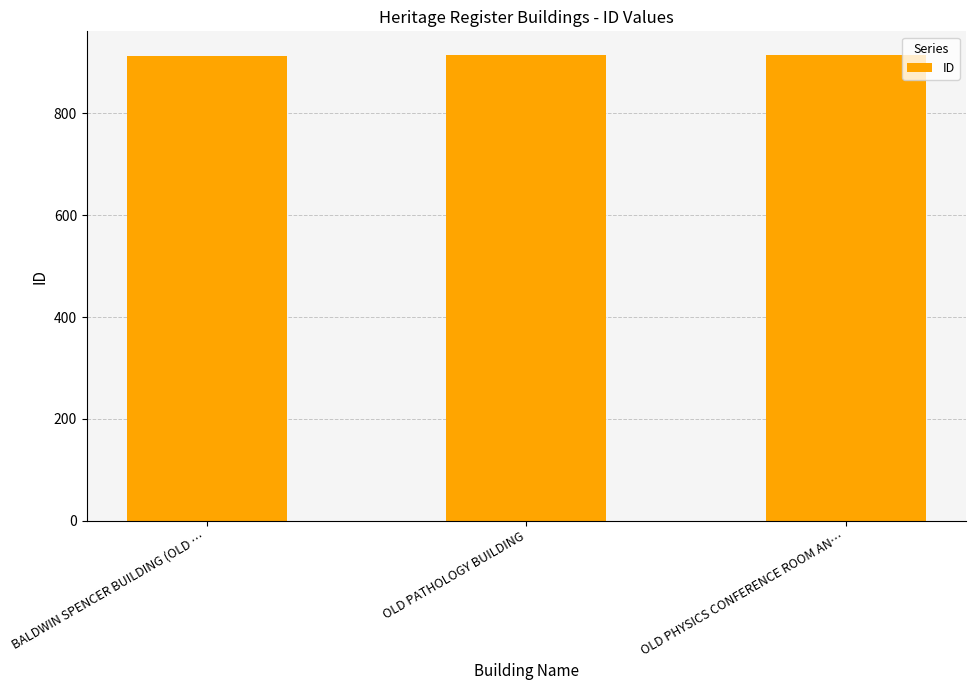

What position from the right is OLD PHYSICS CONFERENCE ROOM AN…?

1